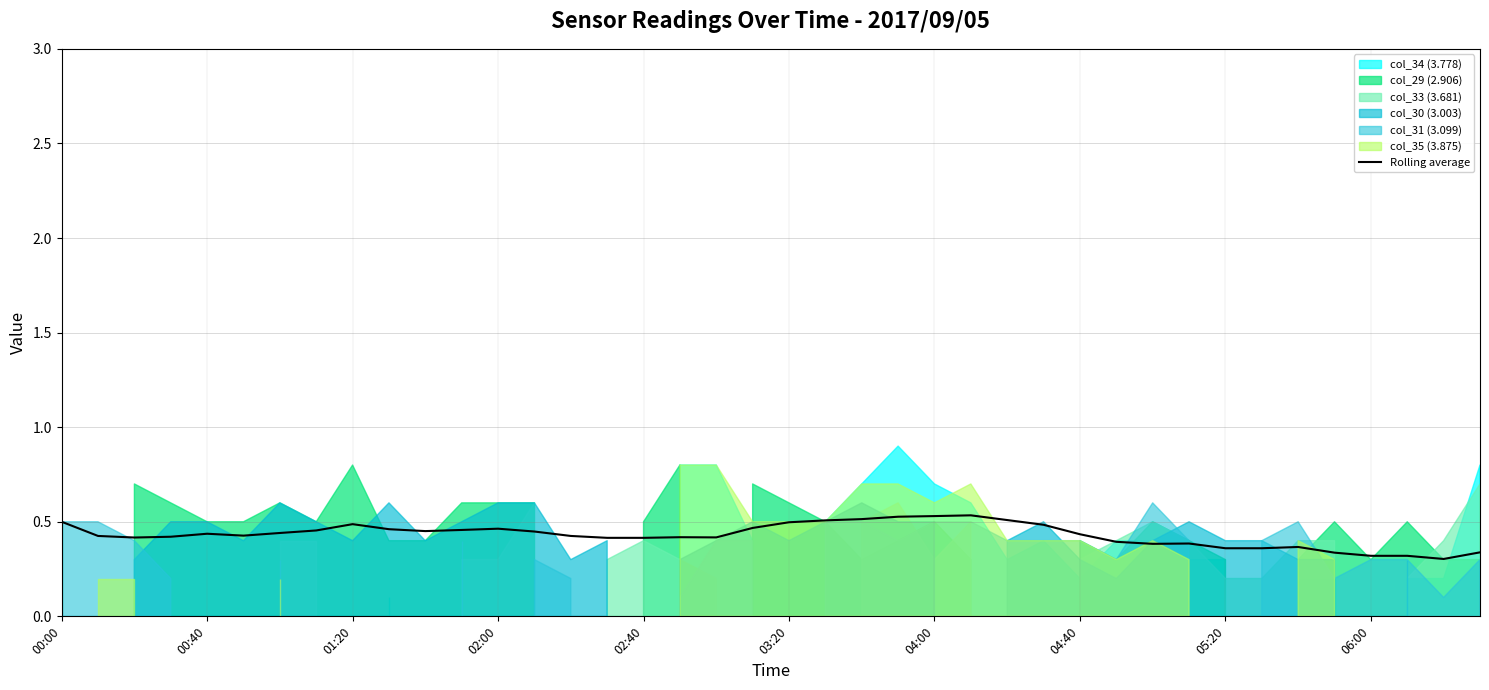

Reading right to left, list all the values displayed in this chart.

0.3	0.3	0.3	0.3	0.3	0.4	0.4	0.4	0.4	0.4	0.4	0.4	0.5	0.5	0.5	0.5	0.5	0.5	0.5	0.5	0.5	0.4	0.4	0.4	0.4	0.4	0.4	0.5	0.5	0.5	0.5	0.5	0.5	0.4	0.4	0.4	0.4	0.4	0.4	0.5